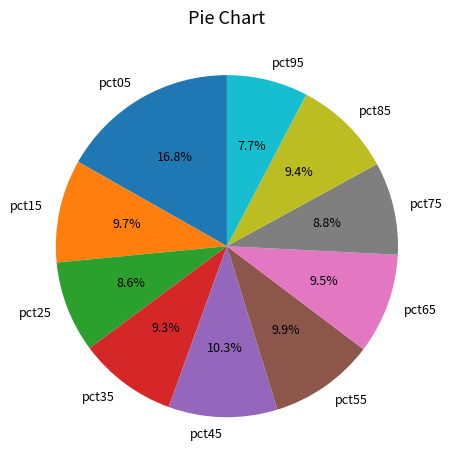

To the nearest percent, what is the difference between the largest and smallest slice percentages?

9%